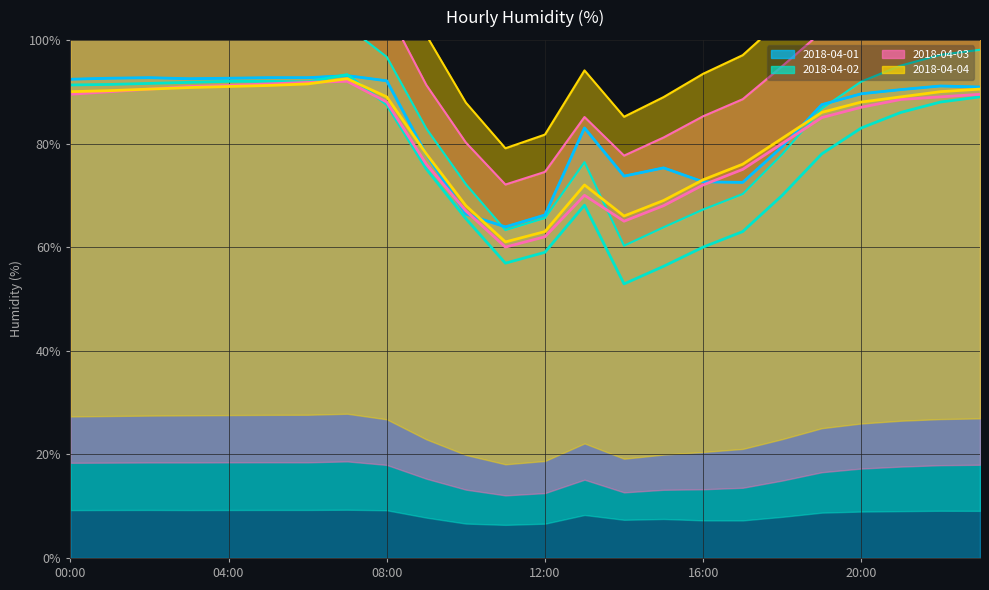

How many lines are shown in the chart?

4